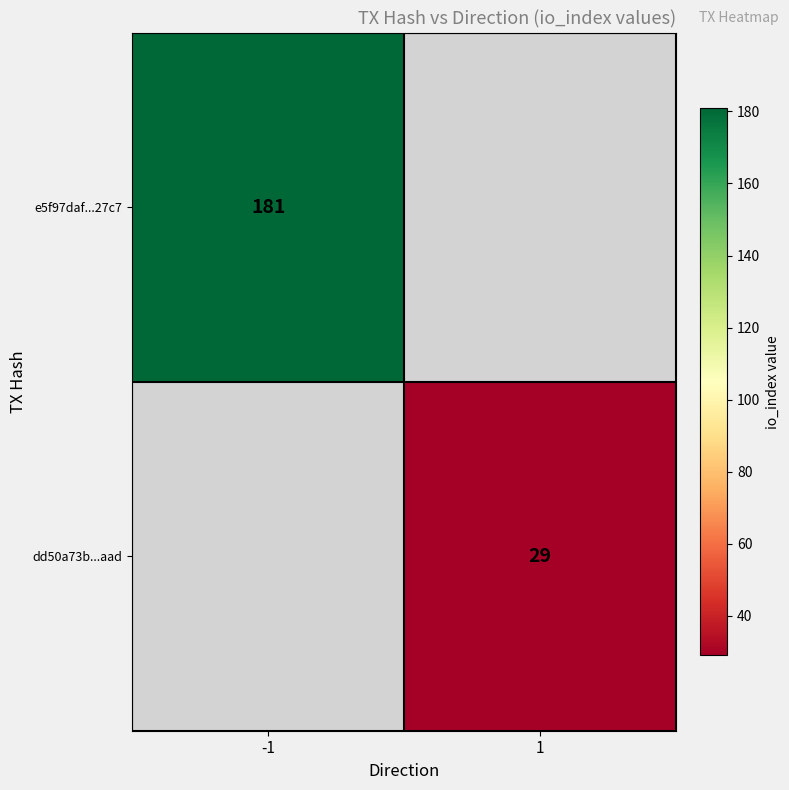

Count the number of data series in this chart.

2